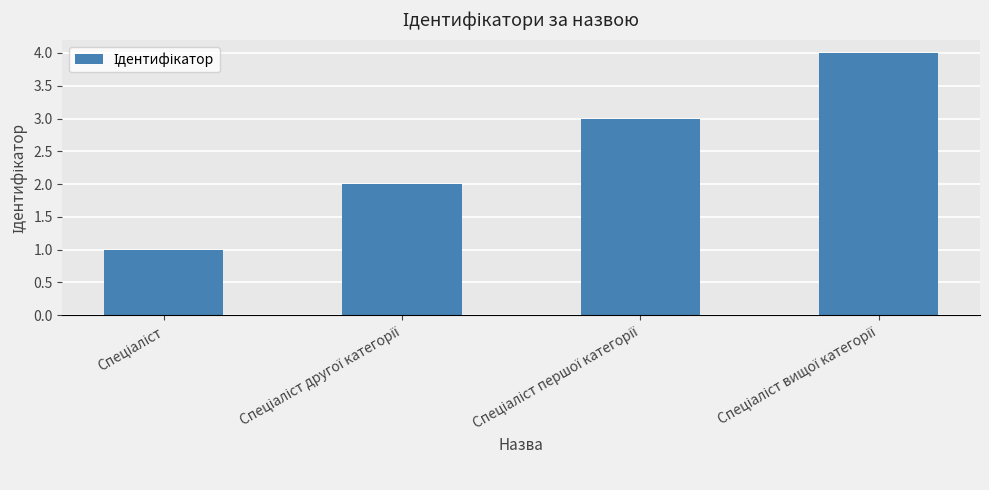

What is the sum of all values?

10